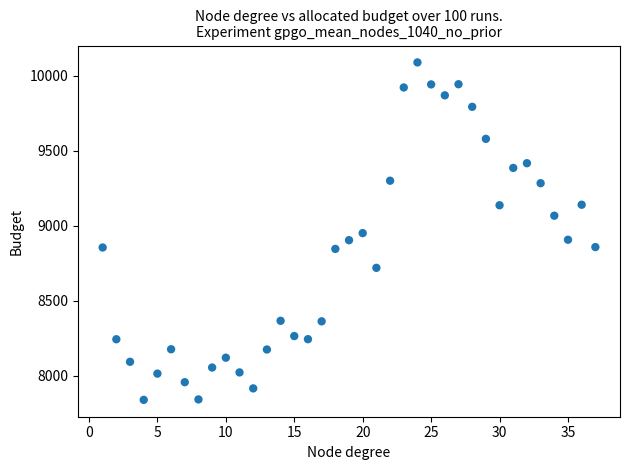

What is the range of X values (max minus min)?

36.0